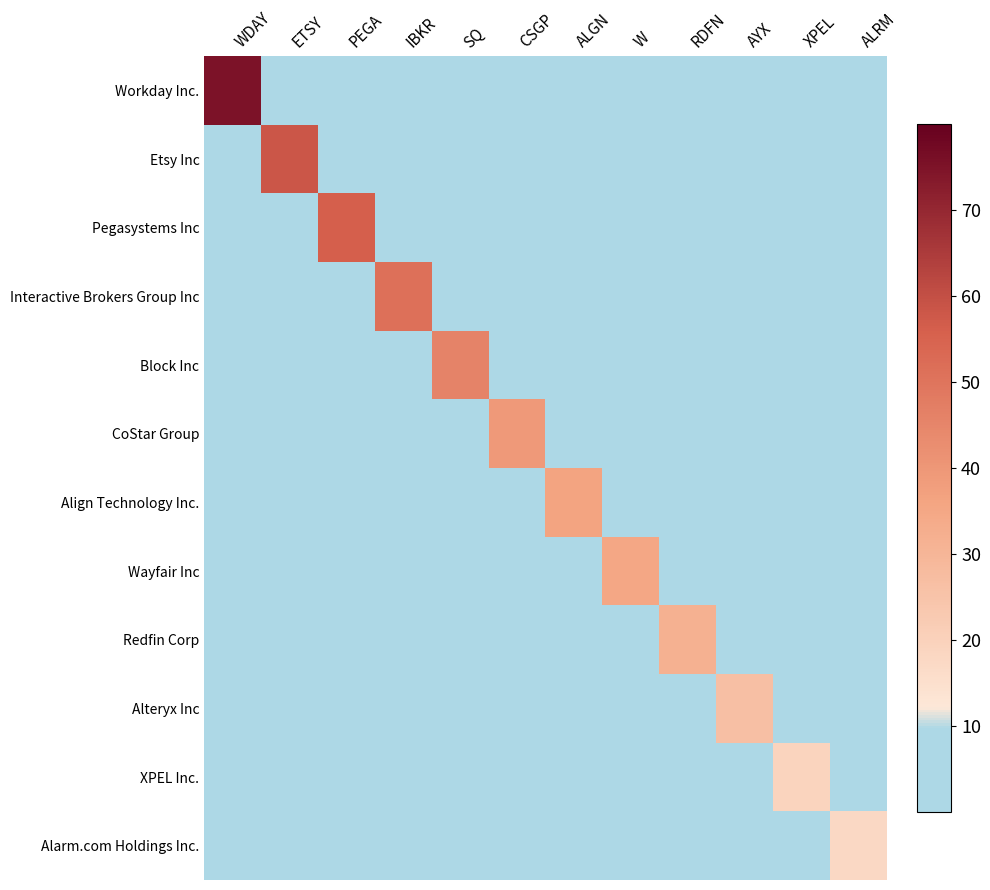

Reading left to right, transcribe all the data shown in this chart.

Workday Inc.: WDAY=75.0	ETSY=2.0	PEGA=2.0	IBKR=2.0	SQ=2.0	CSGP=2.0	ALGN=2.0	W=2.0	RDFN=2.0	AYX=2.0	XPEL=2.0	ALRM=2.0
Etsy Inc: WDAY=2.0	ETSY=58.2	PEGA=2.0	IBKR=2.0	SQ=2.0	CSGP=2.0	ALGN=2.0	W=2.0	RDFN=2.0	AYX=2.0	XPEL=2.0	ALRM=2.0
Pegasystems Inc: WDAY=2.0	ETSY=2.0	PEGA=56.2	IBKR=2.0	SQ=2.0	CSGP=2.0	ALGN=2.0	W=2.0	RDFN=2.0	AYX=2.0	XPEL=2.0	ALRM=2.0
Interactive Brokers Group Inc: WDAY=2.0	ETSY=2.0	PEGA=2.0	IBKR=51.0	SQ=2.0	CSGP=2.0	ALGN=2.0	W=2.0	RDFN=2.0	AYX=2.0	XPEL=2.0	ALRM=2.0
Block Inc: WDAY=2.0	ETSY=2.0	PEGA=2.0	IBKR=2.0	SQ=45.9	CSGP=2.0	ALGN=2.0	W=2.0	RDFN=2.0	AYX=2.0	XPEL=2.0	ALRM=2.0
CoStar Group: WDAY=2.0	ETSY=2.0	PEGA=2.0	IBKR=2.0	SQ=2.0	CSGP=39.3	ALGN=2.0	W=2.0	RDFN=2.0	AYX=2.0	XPEL=2.0	ALRM=2.0
Align Technology Inc.: WDAY=2.0	ETSY=2.0	PEGA=2.0	IBKR=2.0	SQ=2.0	CSGP=2.0	ALGN=36.1	W=2.0	RDFN=2.0	AYX=2.0	XPEL=2.0	ALRM=2.0
Wayfair Inc: WDAY=2.0	ETSY=2.0	PEGA=2.0	IBKR=2.0	SQ=2.0	CSGP=2.0	ALGN=2.0	W=35.3	RDFN=2.0	AYX=2.0	XPEL=2.0	ALRM=2.0
Redfin Corp: WDAY=2.0	ETSY=2.0	PEGA=2.0	IBKR=2.0	SQ=2.0	CSGP=2.0	ALGN=2.0	W=2.0	RDFN=31.6	AYX=2.0	XPEL=2.0	ALRM=2.0
Alteryx Inc: WDAY=2.0	ETSY=2.0	PEGA=2.0	IBKR=2.0	SQ=2.0	CSGP=2.0	ALGN=2.0	W=2.0	RDFN=2.0	AYX=26.4	XPEL=2.0	ALRM=2.0
XPEL Inc.: WDAY=2.0	ETSY=2.0	PEGA=2.0	IBKR=2.0	SQ=2.0	CSGP=2.0	ALGN=2.0	W=2.0	RDFN=2.0	AYX=2.0	XPEL=19.1	ALRM=2.0
Alarm.com Holdings Inc.: WDAY=2.0	ETSY=2.0	PEGA=2.0	IBKR=2.0	SQ=2.0	CSGP=2.0	ALGN=2.0	W=2.0	RDFN=2.0	AYX=2.0	XPEL=2.0	ALRM=17.5